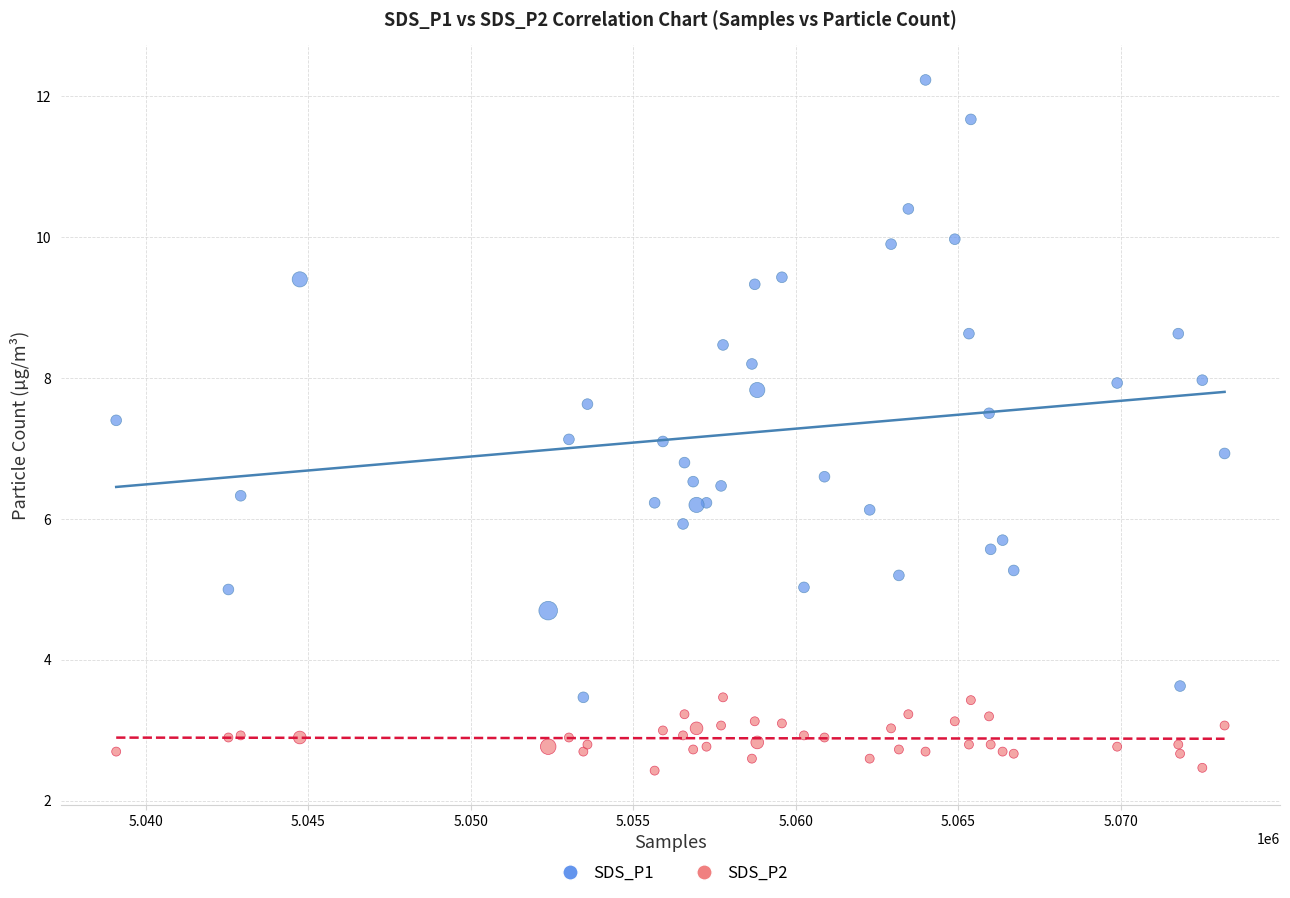

Which series reaches the minimum Y coordinate?

SDS_P2